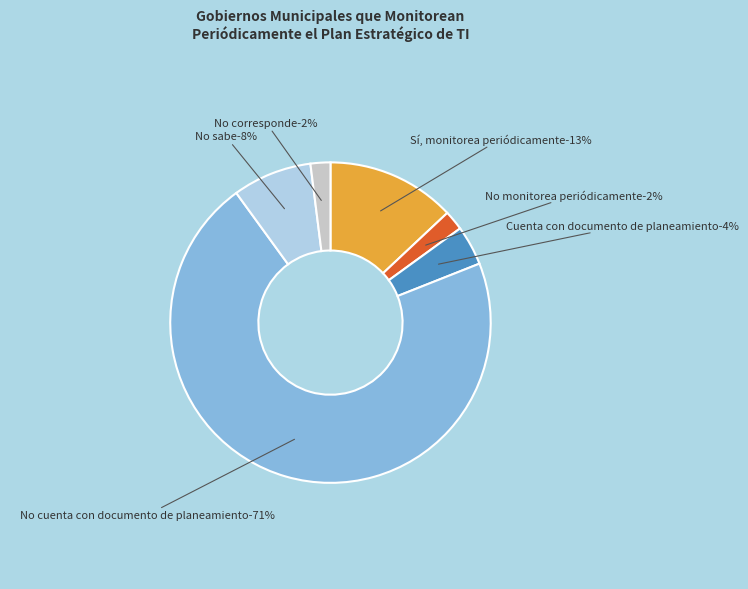

What is the change in value from No monitorea periódicamente to Cuenta con documento de planeamiento?

+2